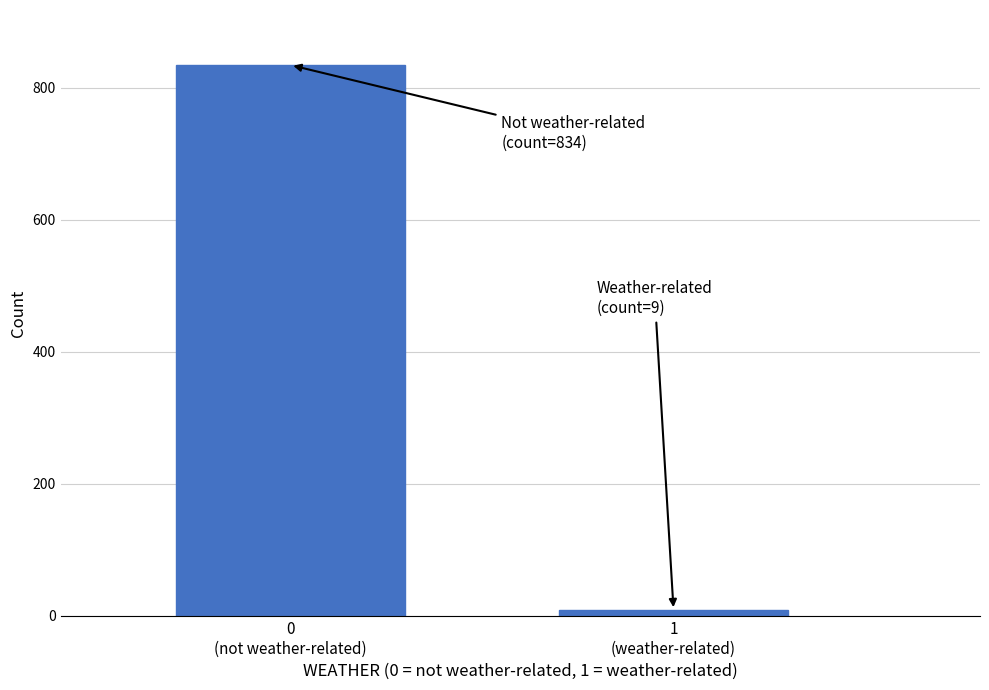

Reading right to left, list all the values displayed in this chart.

9	834